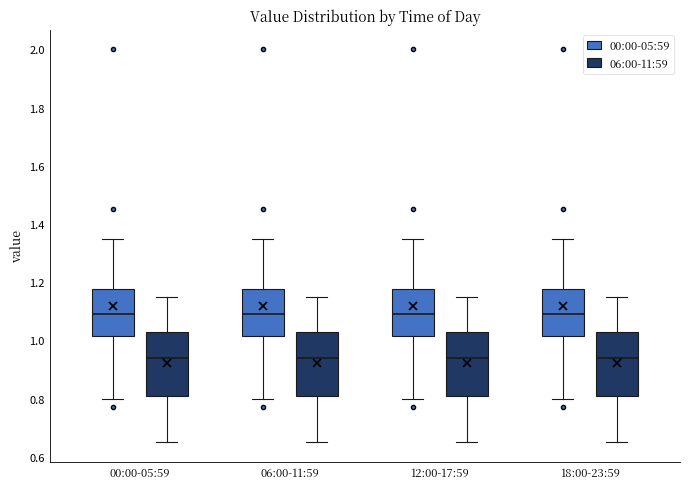

Reading left to right, transcribe this box plot: for each box, give where its median line is, the range the box spans, and where its two whiskers end, as read against the y-axis. The values are not printed on the chart, so give them approximately, as read against the axis.

00:00-05:59 (00:00-05:59): median 1.10, box 1.02 to 1.18, whiskers 0.80 to 1.36
00:00-05:59 (06:00-11:59): median 0.94, box 0.82 to 1.02, whiskers 0.66 to 1.16
06:00-11:59 (00:00-05:59): median 1.10, box 1.02 to 1.18, whiskers 0.80 to 1.36
06:00-11:59 (06:00-11:59): median 0.94, box 0.82 to 1.02, whiskers 0.66 to 1.16
12:00-17:59 (00:00-05:59): median 1.10, box 1.02 to 1.18, whiskers 0.80 to 1.36
12:00-17:59 (06:00-11:59): median 0.94, box 0.82 to 1.02, whiskers 0.66 to 1.16
18:00-23:59 (00:00-05:59): median 1.10, box 1.02 to 1.18, whiskers 0.80 to 1.36
18:00-23:59 (06:00-11:59): median 0.94, box 0.82 to 1.02, whiskers 0.66 to 1.16